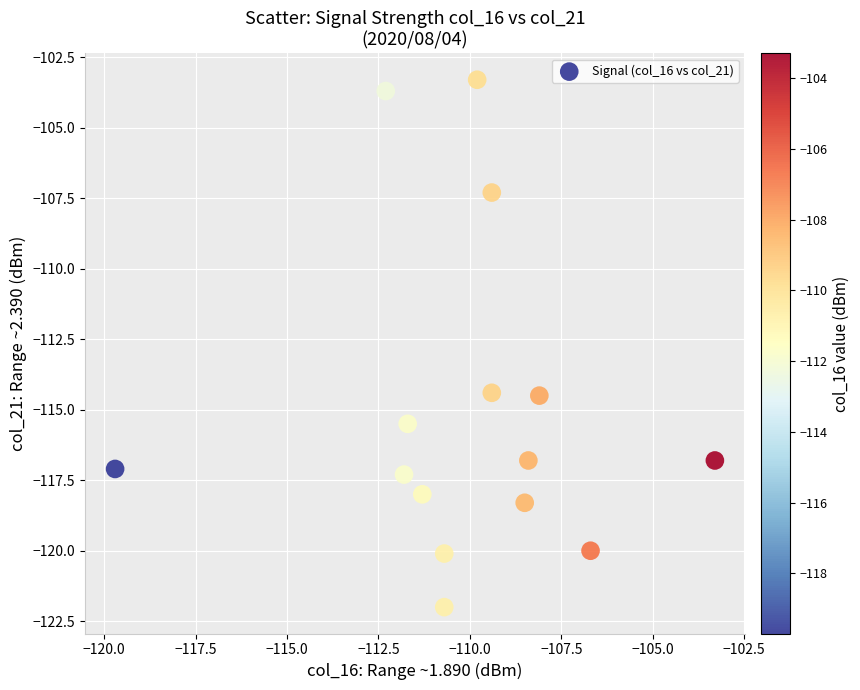

What is the range of Y values (max minus min)?

18.7